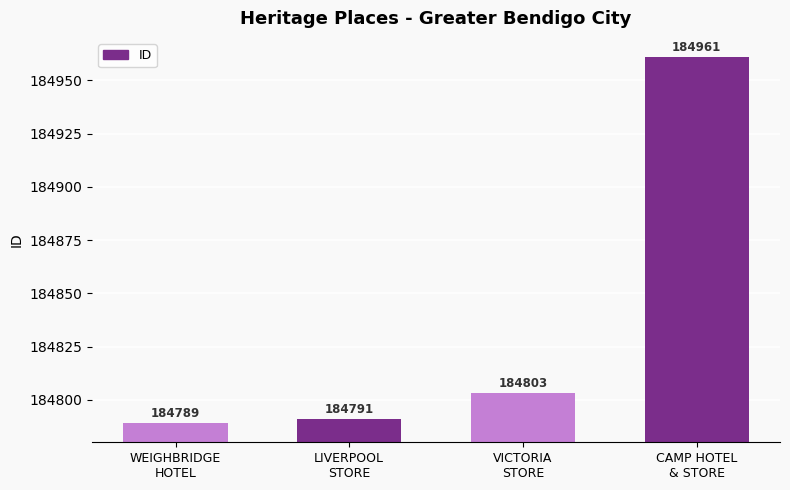

The value at LIVERPOOL
STORE is 184791. True or false?

True